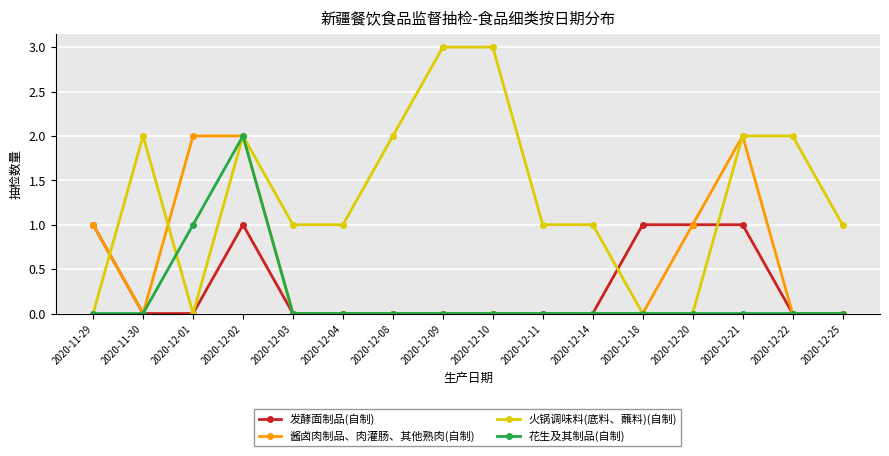

Is it true that 酱卤肉制品、肉灌肠、其他熟肉(自制) equals 0 at 2020-12-11?

True